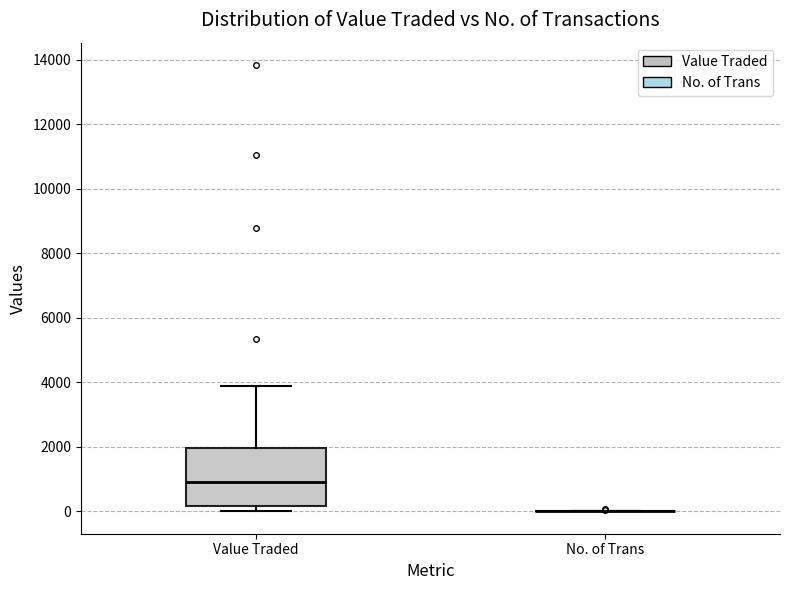

Reading left to right, transcribe this box plot: for each box, give where its median line is, the range the box spans, and where its two whiskers end, as read against the y-axis. The values are not printed on the chart, so give them approximately, as read against the axis.

Value Traded: median 1000, box 200 to 2000, whiskers 0 to 3800
No. of Trans: box collapsed to a line at 0, whiskers 0 to 0